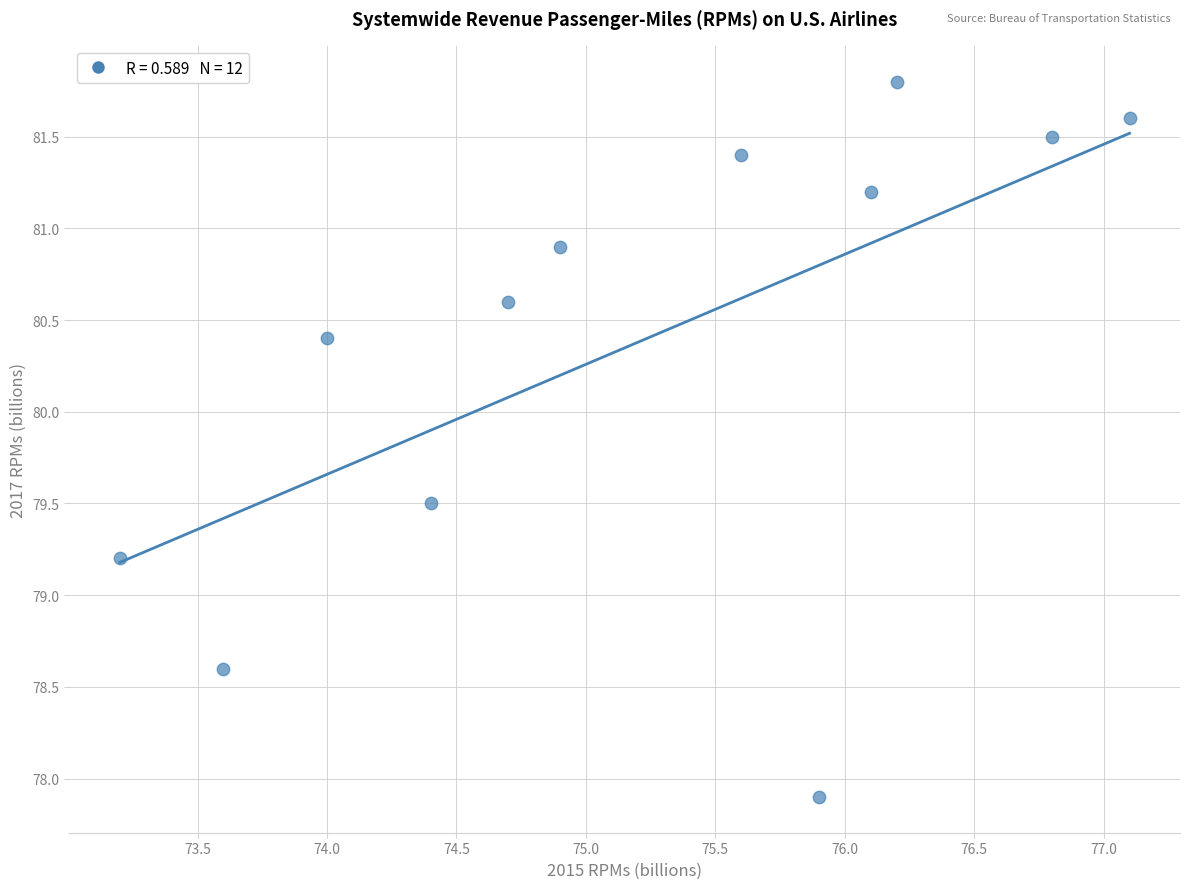

What Y value in the scatter plot is closest to 79?

79.2